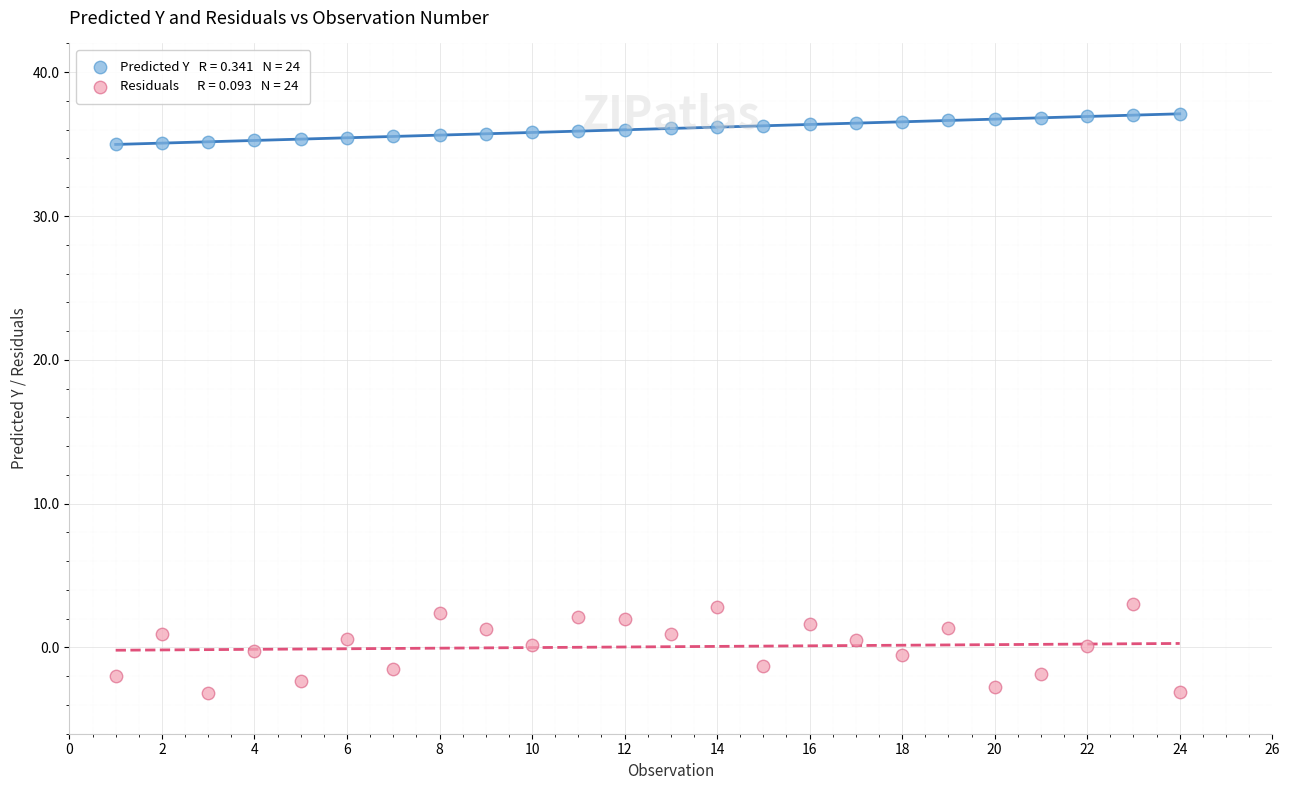

Across all data points, what is the range of Y values (max minus min)?

40.3